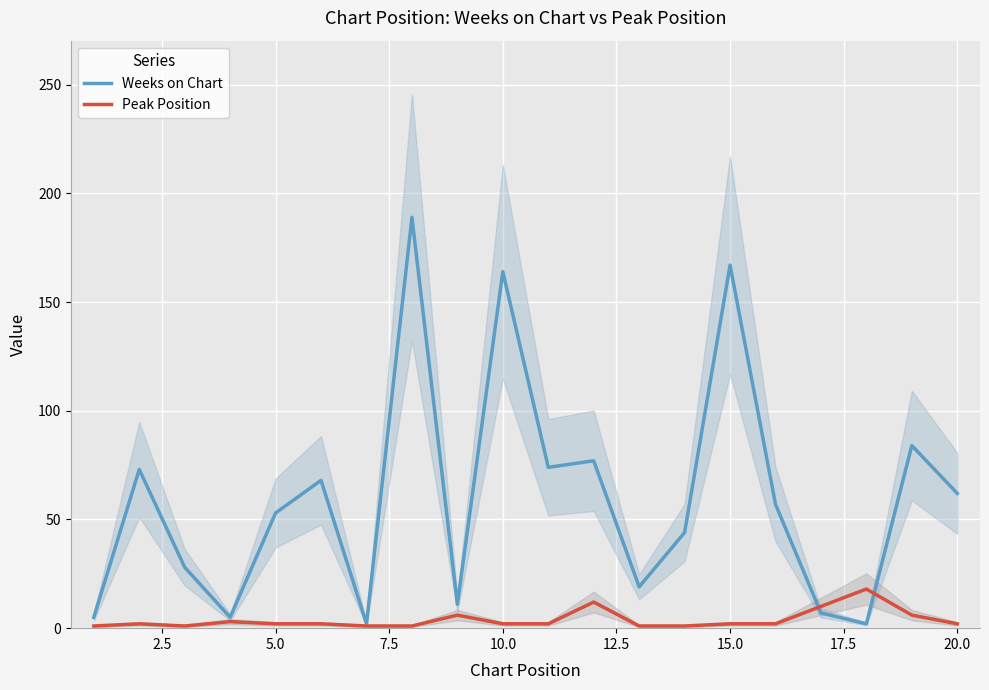

Reading left to right, extract all data points from this chart.

Weeks on Chart: 5	73	28	5	53	68	2	189	11	164	74	77	19	44	167	57	7	2	84	62
Peak Position: 1	2	1	3	2	2	1	1	6	2	2	12	1	1	2	2	10	18	6	2